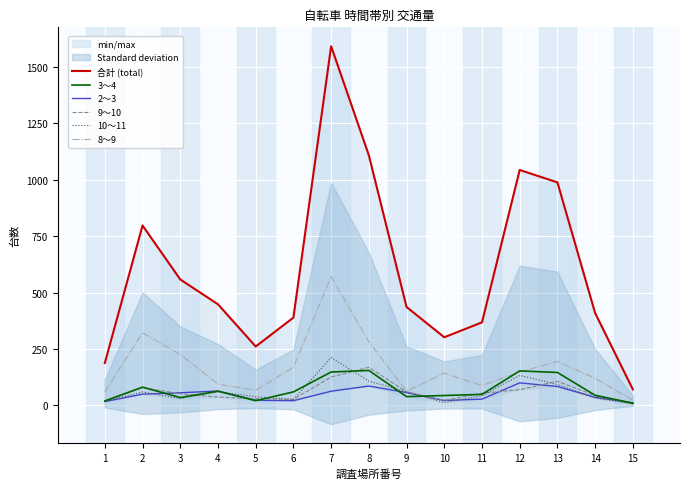

What are all the series names shown in the legend?

合計 (total), 3～4, 2～3, 9～10, 10～11, 8～9